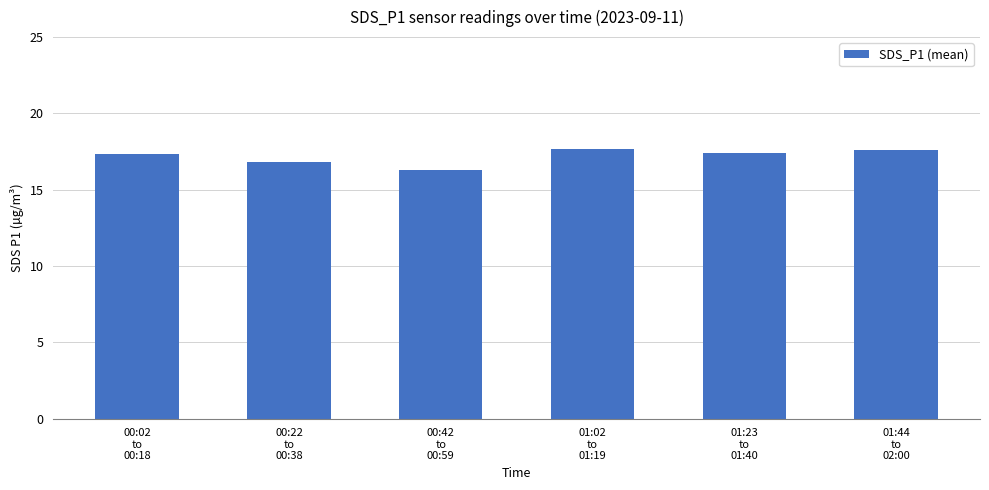

What is the ratio of the value at 00:42
to
00:59 to the value at 01:23
to
01:40?

0.9